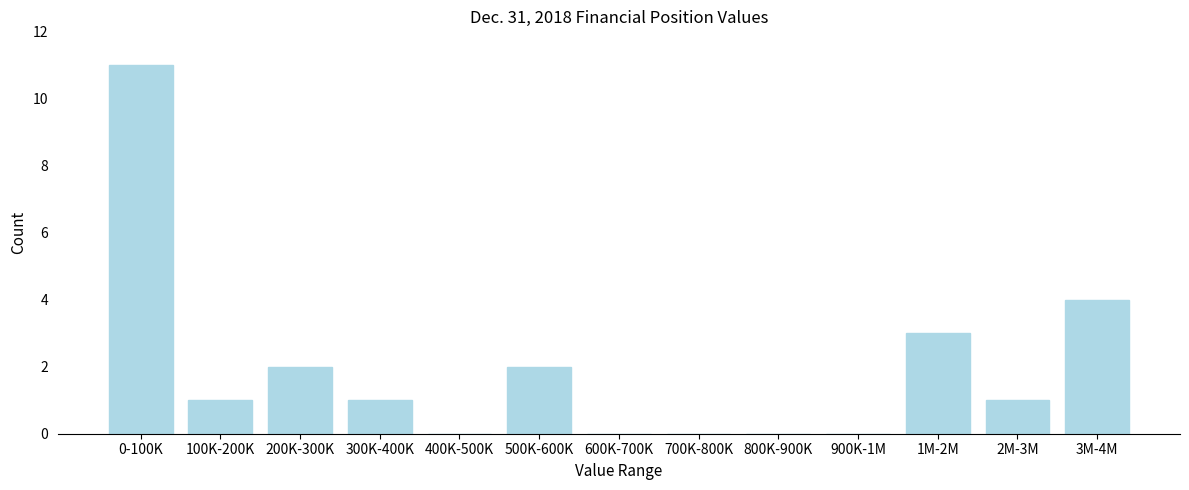

Reading left to right, transcribe all the data shown in this chart.

0-100K=11	100K-200K=1	200K-300K=2	300K-400K=1	400K-500K=0	500K-600K=2	600K-700K=0	700K-800K=0	800K-900K=0	900K-1M=0	1M-2M=3	2M-3M=1	3M-4M=4